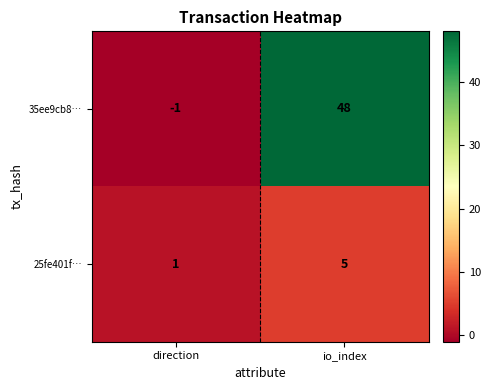

Where is 25fe401f… nearest to the value 3?

direction